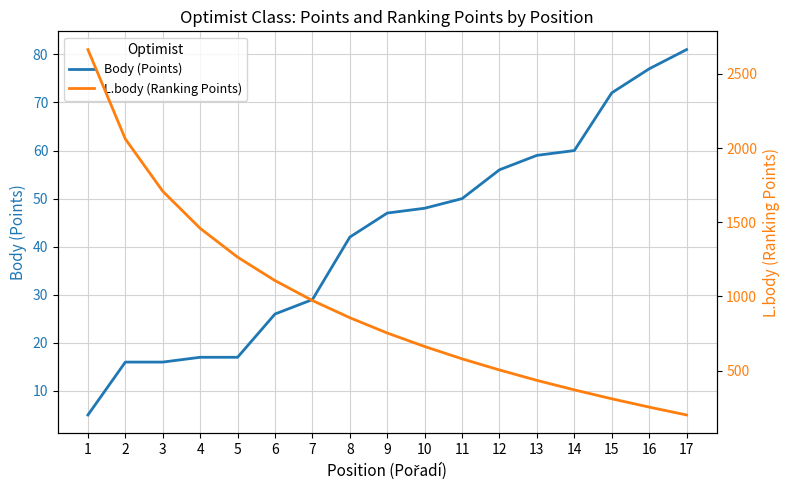

Reading left to right, list all the values displayed in this chart.

Body (Points): 5	16	16	17	17	26	29	42	47	48	50	56	59	60	72	77	81
L.body (Ranking Points): 2663	2061	1709	1459	1265	1107	973	857	754	663	580	505	435	371	311	255	202